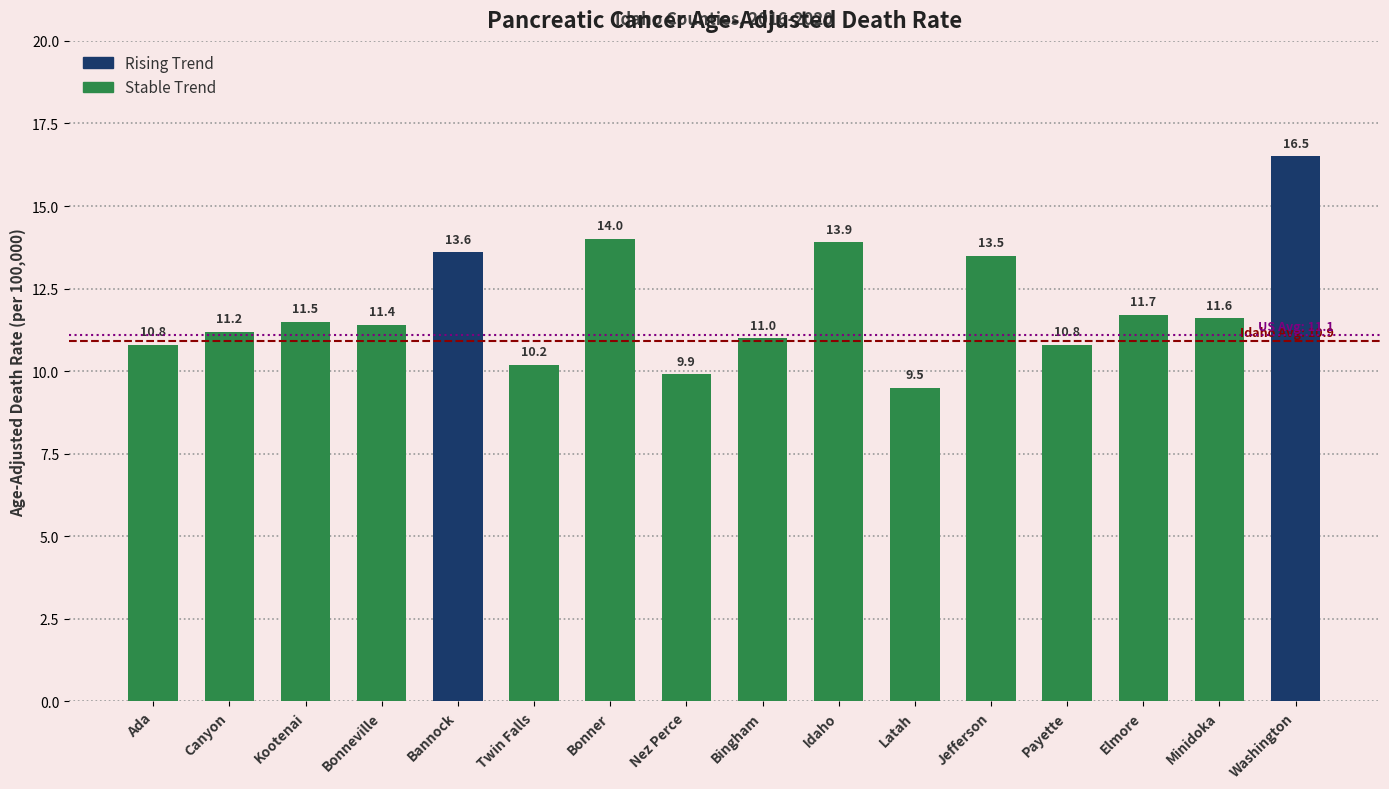

What is the ratio of the value at Twin Falls to the value at Idaho?

0.7